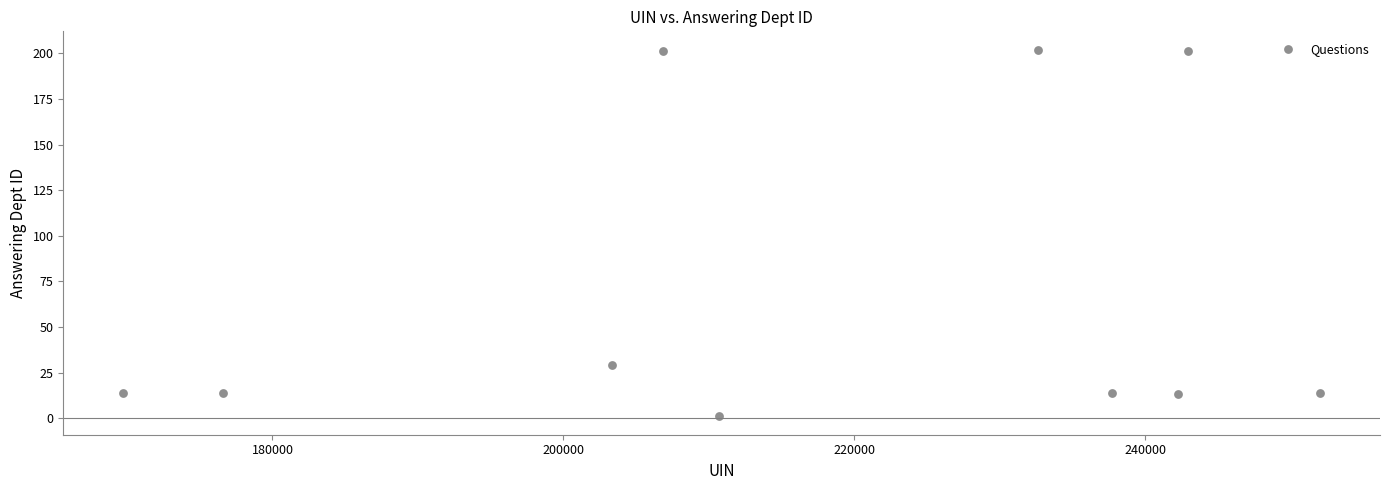

What is the range of X values (max minus min)?

82277